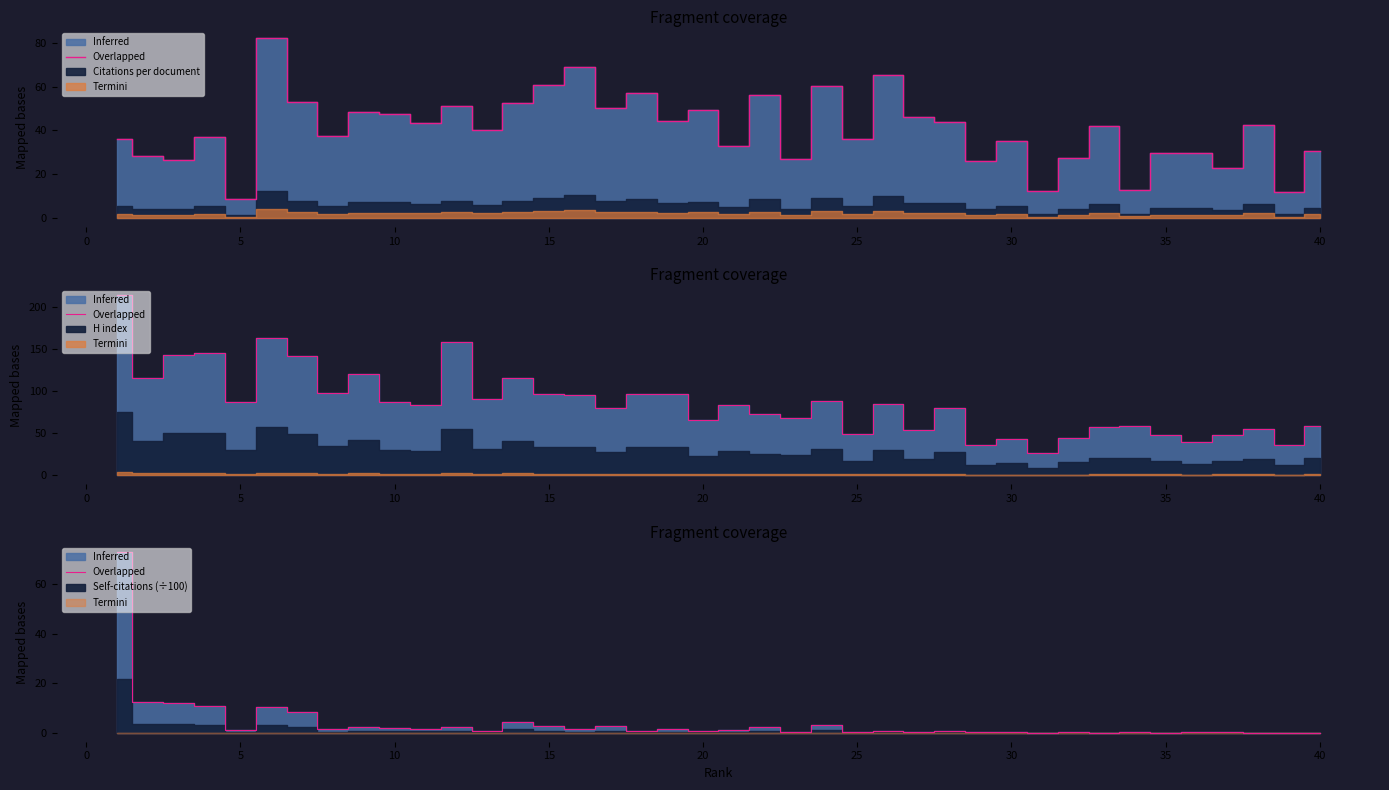

How many values in Self-citations are above zero?

38